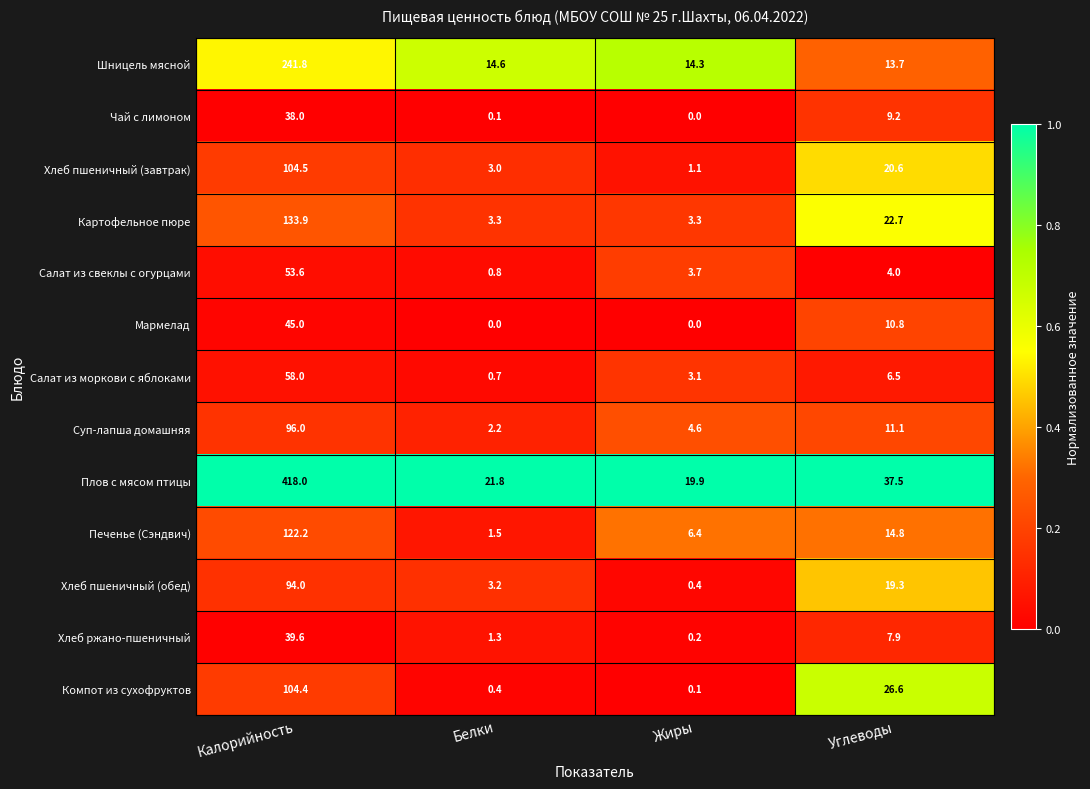

Which category has the highest value across all series?

Калорийность